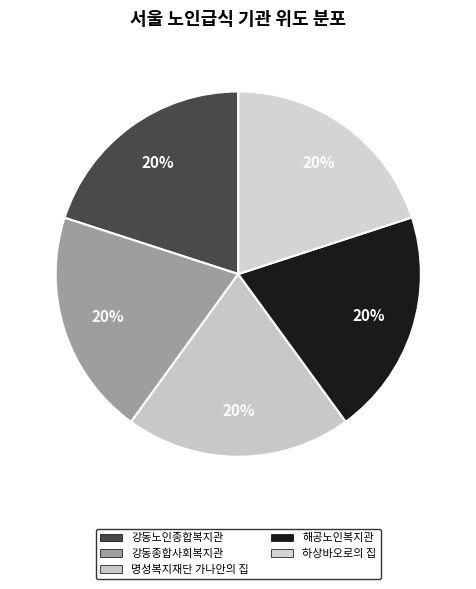

Do 하상바오로의 집 and 강동노인종합복지관 together represent more than half of the pie?

No